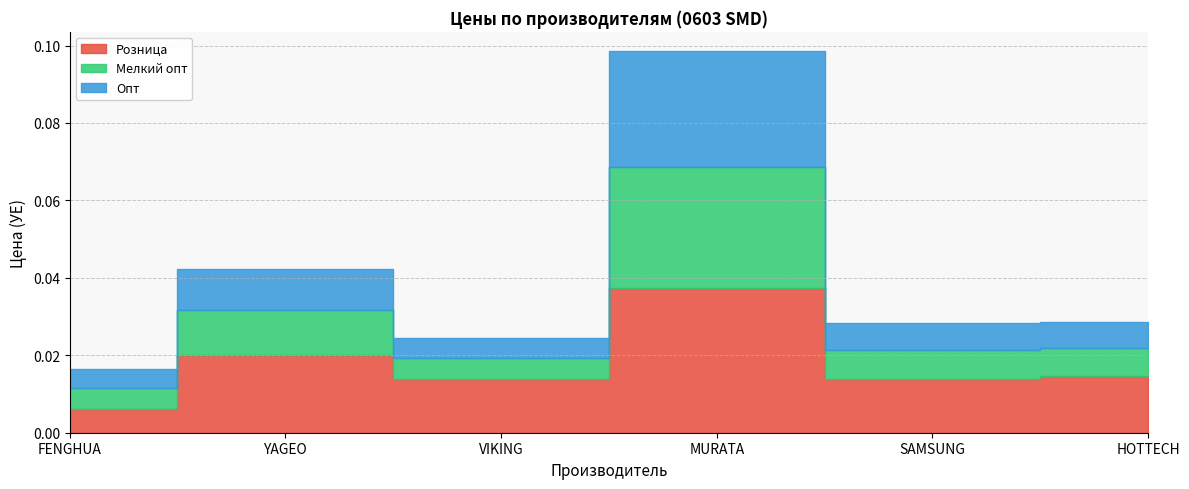

What is the label of the 5th point from the right?

YAGEO